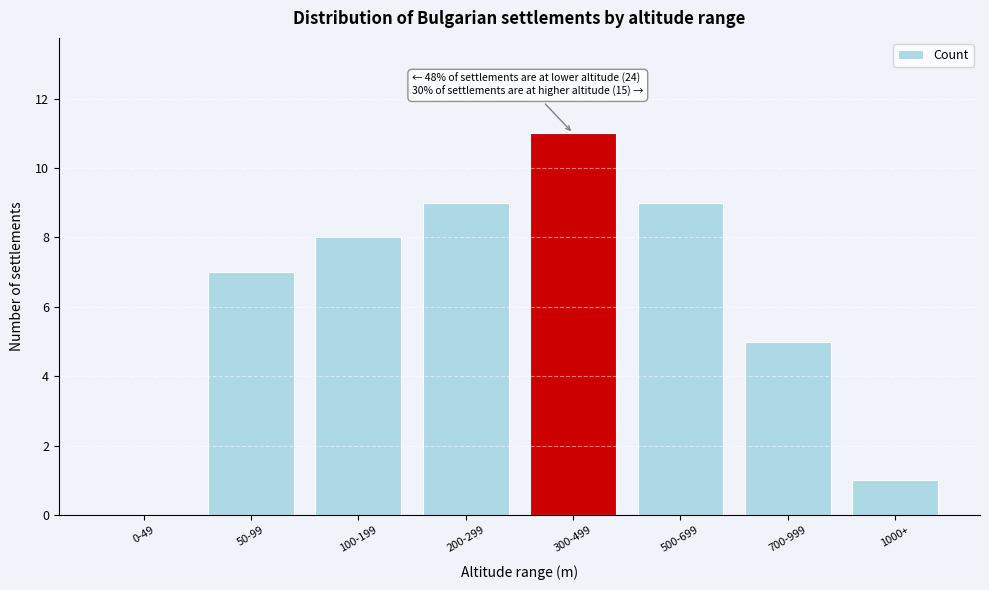

Reading right to left, list all the values displayed in this chart.

1000+=1	700-999=5	500-699=9	300-499=11	200-299=9	100-199=8	50-99=7	0-49=0